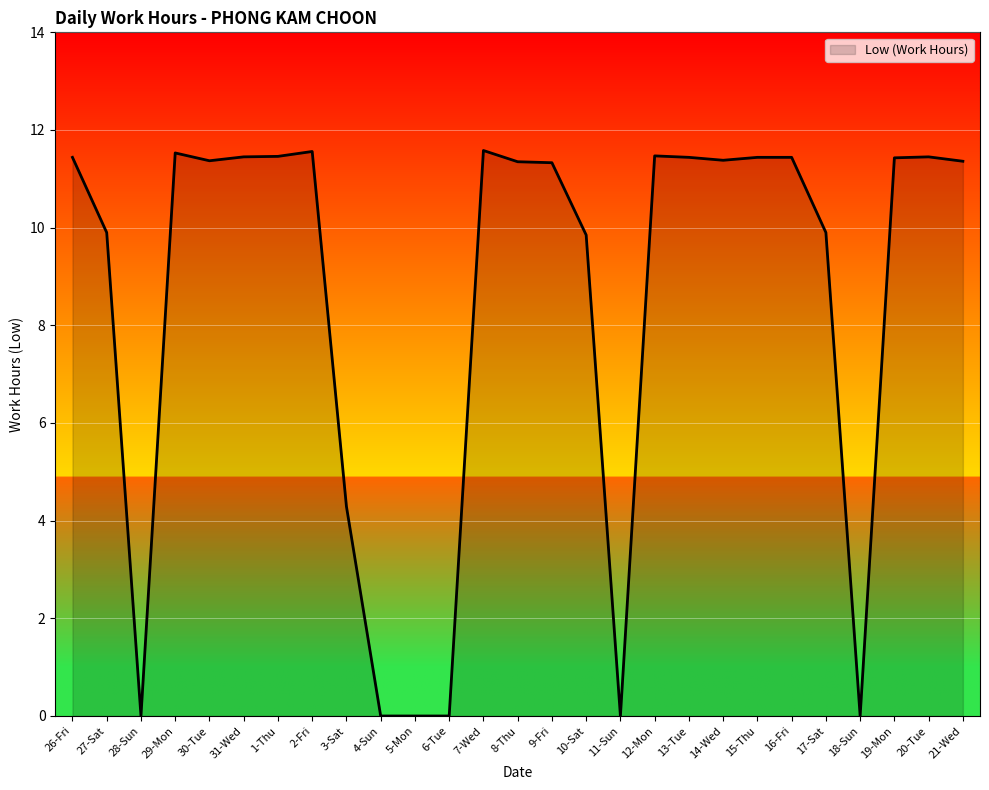

Which has a higher value, 20-Tue or 17-Sat?

20-Tue